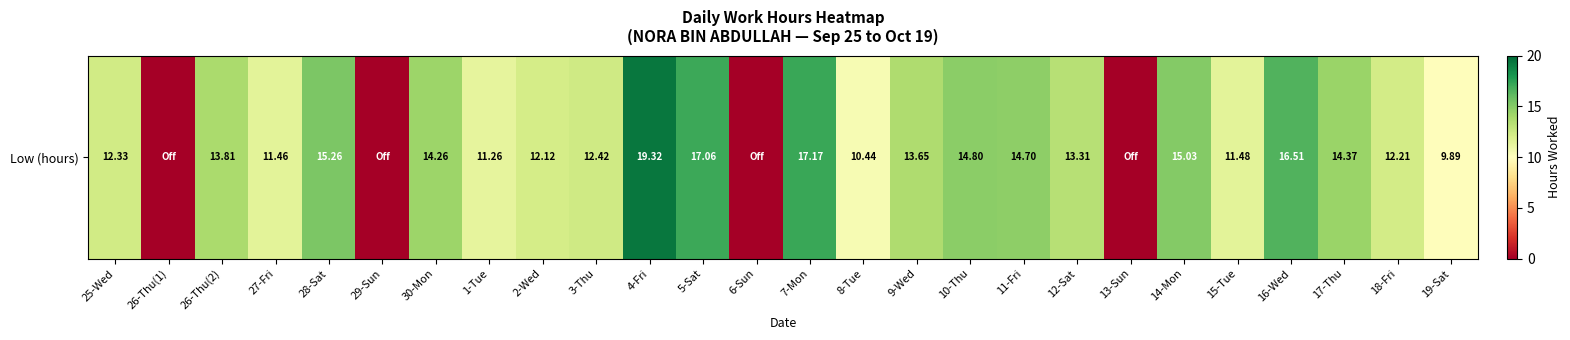

How many data points does each series have?

26